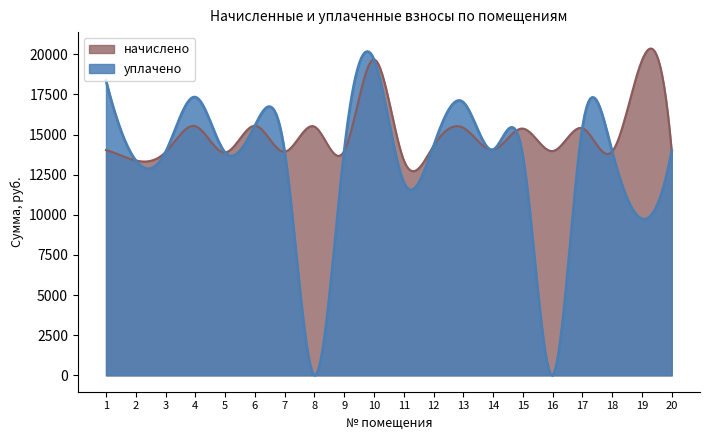

Is the value of уплачено at 5 greater than the value of начислено at 17?

No